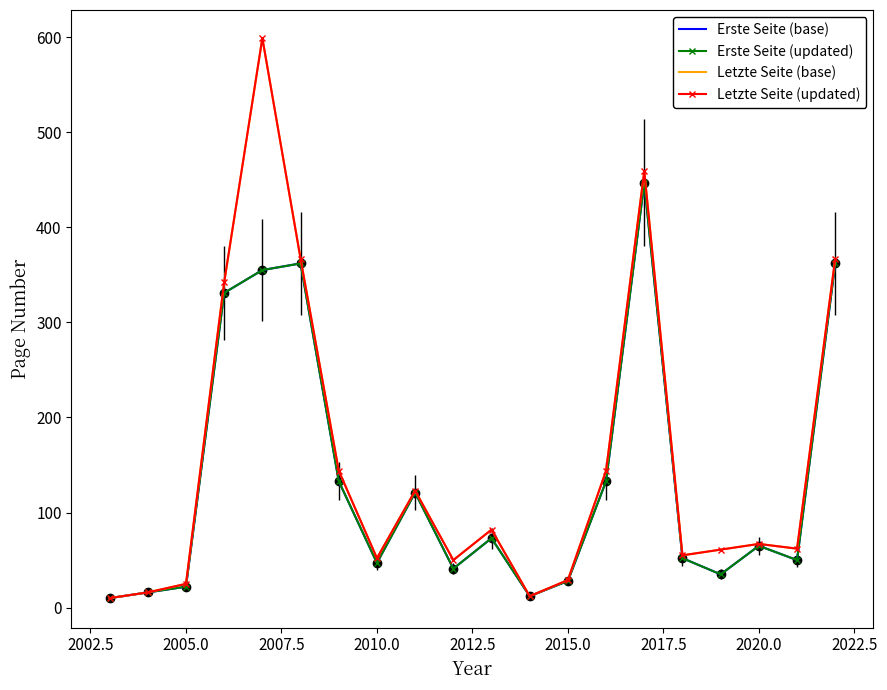

What is the average value of the Letzte Seite (updated) series?

153